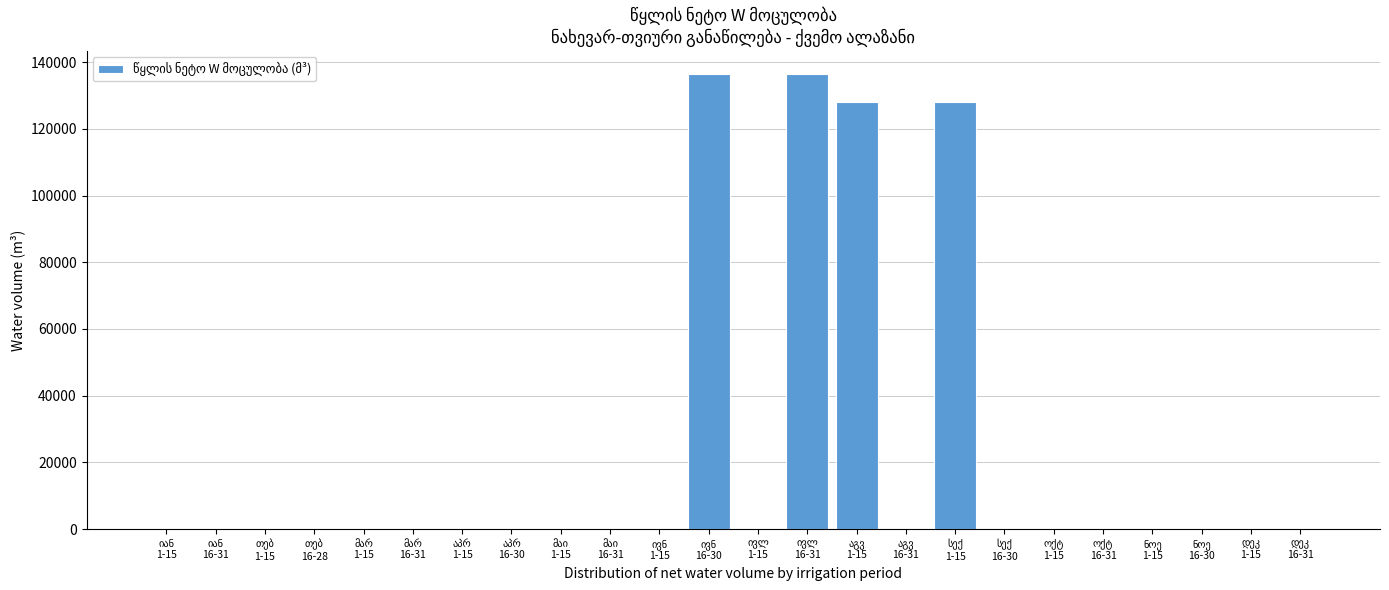

What is the greatest value displayed?

136541.6